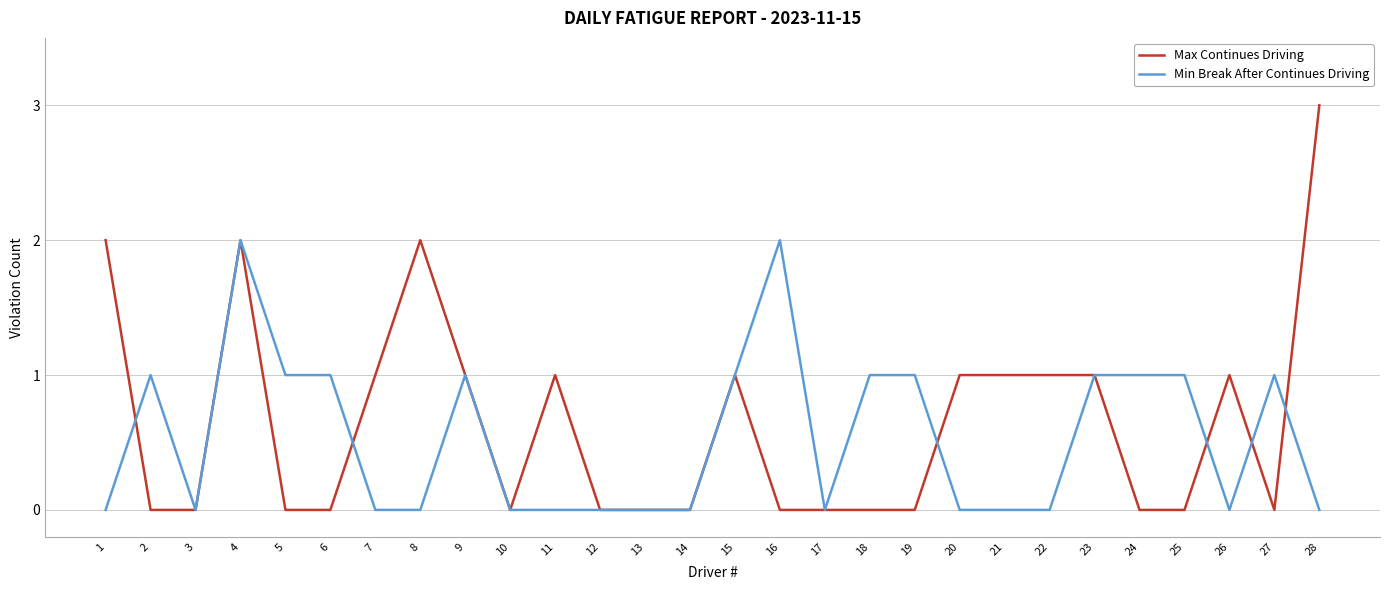

Rank the series by their maximum value, from lowest to highest.

Min Break After Continues Driving, Max Continues Driving